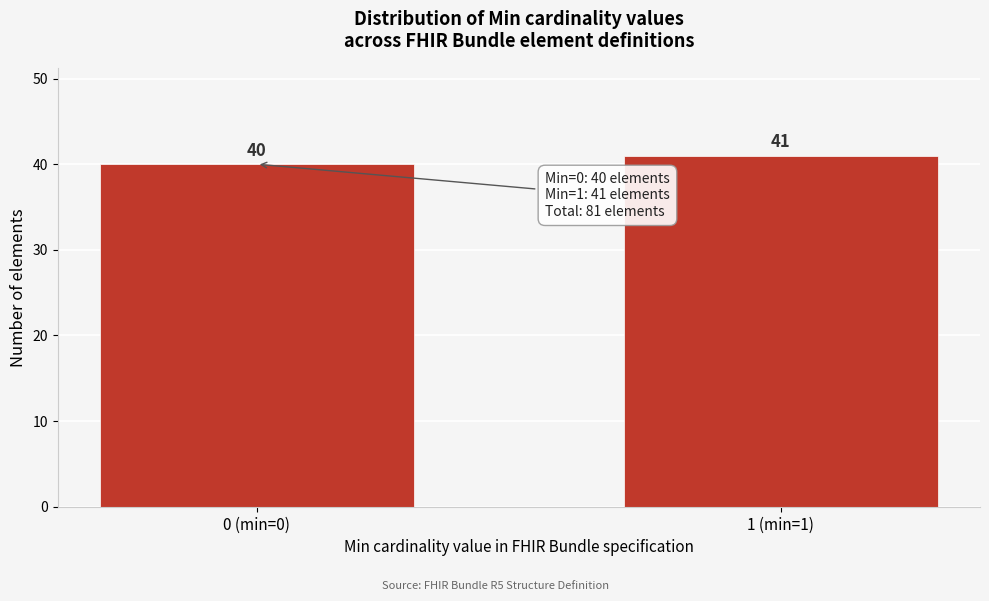

Reading right to left, what are all the values shown in this chart?

41	40